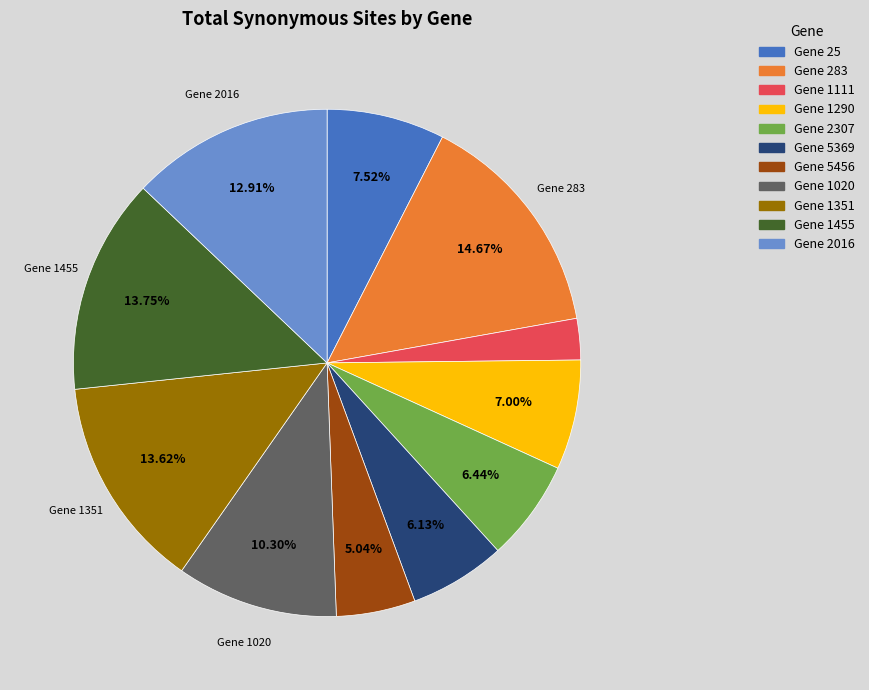

Is there any slice that represents more than half of the pie?

No